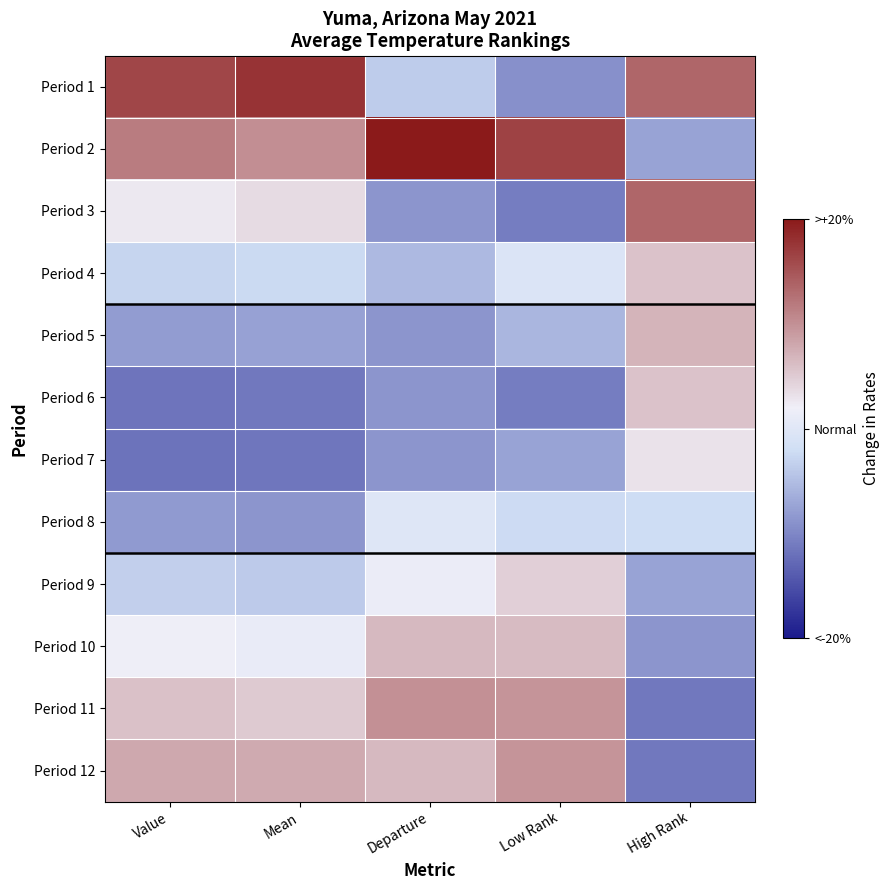

Reading left to right, what are all the values shown in this chart?

Period 1: Value=1.8	Mean=2.0	Departure=-0.4	Low Rank=-1.0	High Rank=1.5
Period 2: Value=1.3	Mean=1.1	Departure=2.3	Low Rank=1.9	High Rank=-0.8
Period 3: Value=0.3	Mean=0.4	Departure=-1.0	Low Rank=-1.2	High Rank=1.5
Period 4: Value=-0.3	Mean=-0.3	Departure=-0.6	Low Rank=-0.1	High Rank=0.6
Period 5: Value=-0.9	Mean=-0.9	Departure=-1.0	Low Rank=-0.6	High Rank=0.8
Period 6: Value=-1.3	Mean=-1.3	Departure=-1.0	Low Rank=-1.2	High Rank=0.6
Period 7: Value=-1.3	Mean=-1.3	Departure=-1.0	Low Rank=-0.8	High Rank=0.3
Period 8: Value=-0.9	Mean=-1.0	Departure=-0.0	Low Rank=-0.3	High Rank=-0.2
Period 9: Value=-0.4	Mean=-0.4	Departure=0.2	Low Rank=0.5	High Rank=-0.8
Period 10: Value=0.2	Mean=0.1	Departure=0.7	Low Rank=0.7	High Rank=-1.0
Period 11: Value=0.7	Mean=0.6	Departure=1.1	Low Rank=1.1	High Rank=-1.3
Period 12: Value=0.9	Mean=0.9	Departure=0.7	Low Rank=1.1	High Rank=-1.3